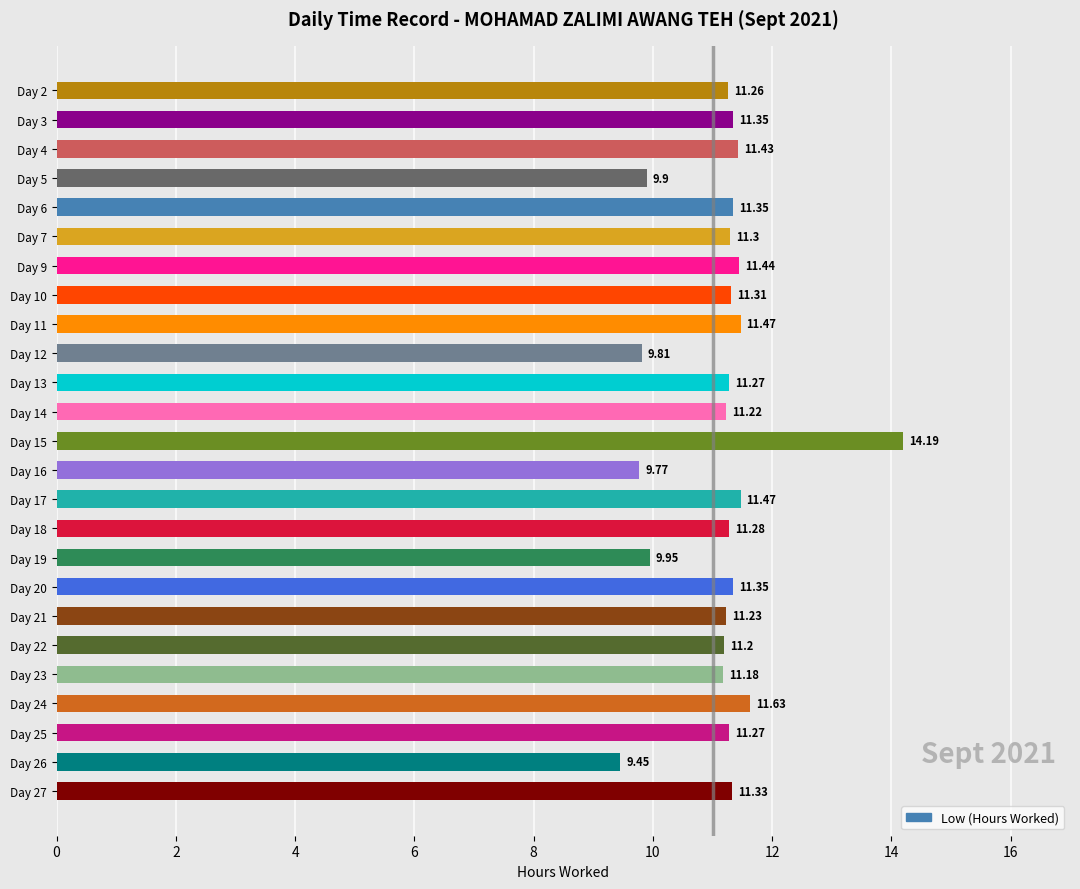

What is the average value?

11.1